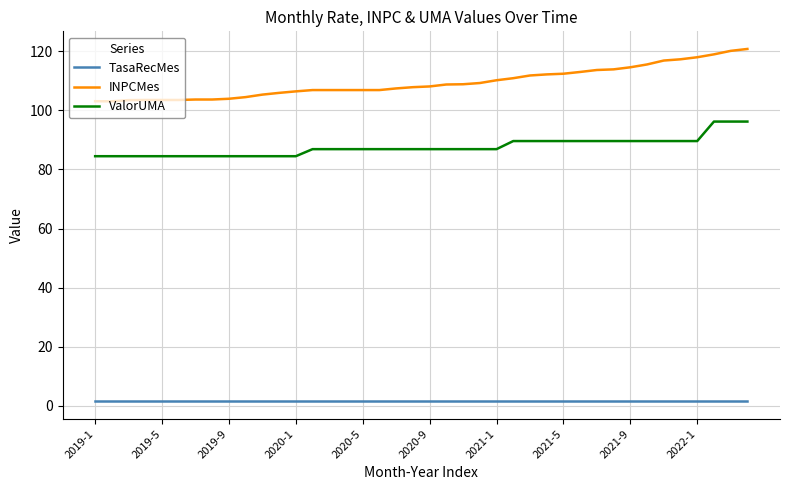

True or false: TasaRecMes and ValorUMA intersect in this chart.

False